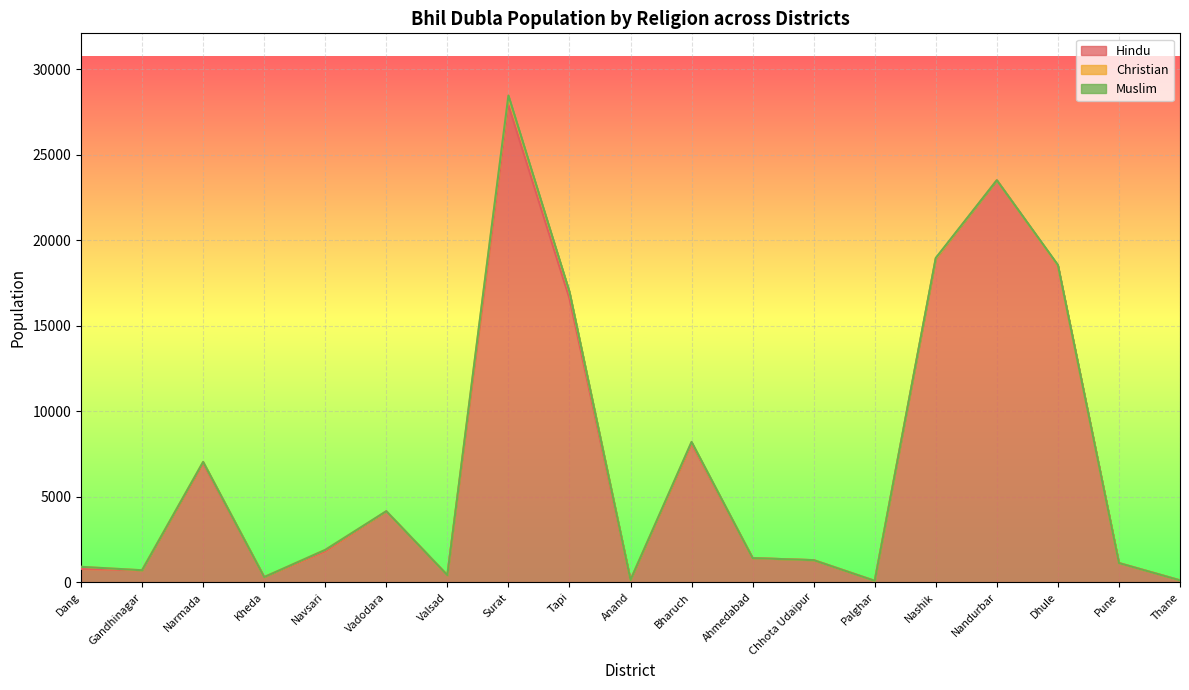

What is the average value of the Hindu series?

6994